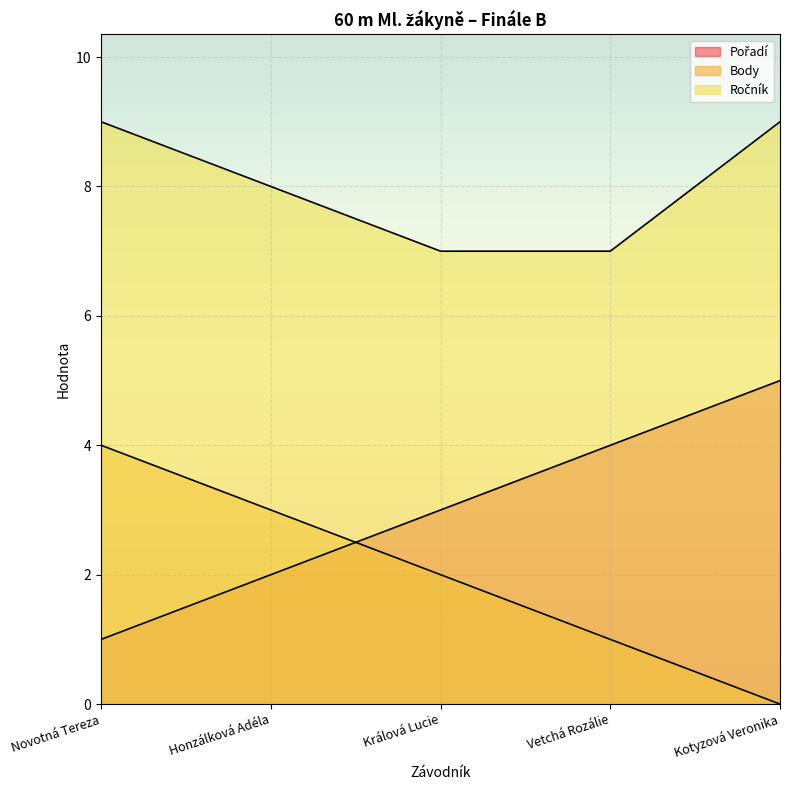

How many positive values does the Body series have?

4